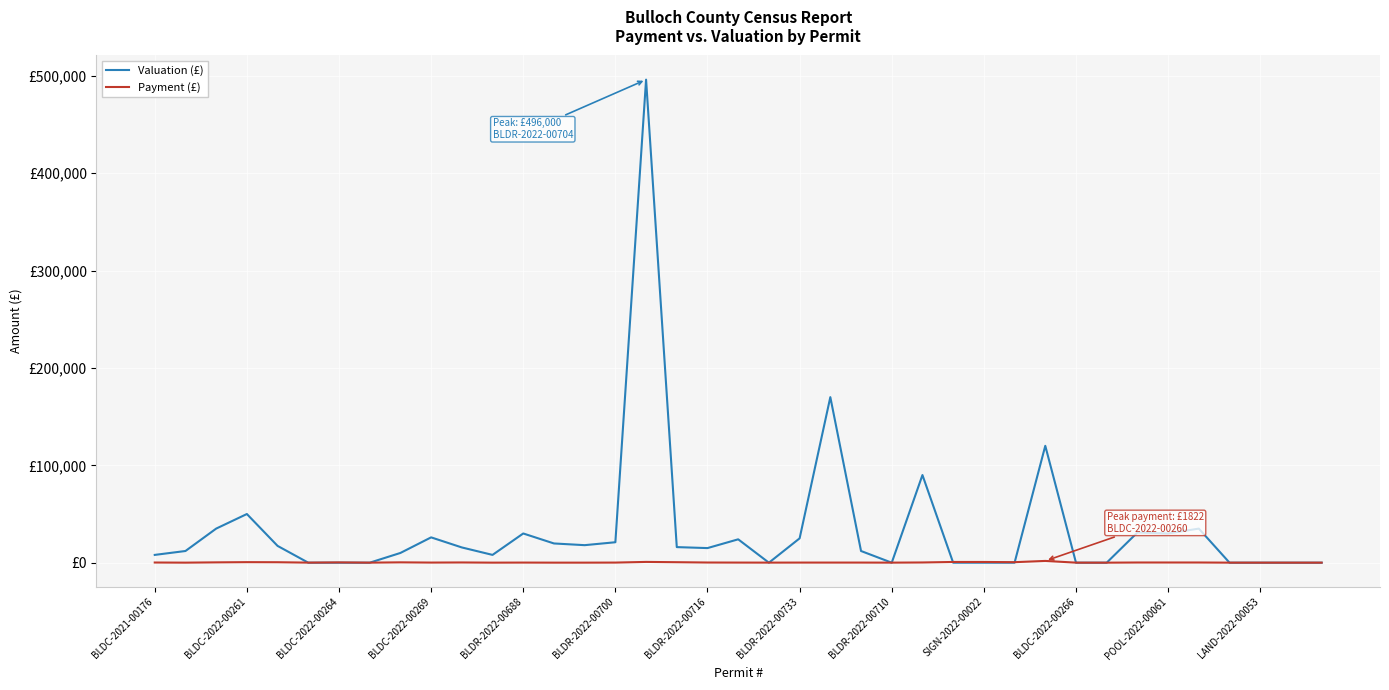

What are all the series names shown in the legend?

Valuation (£), Payment (£)